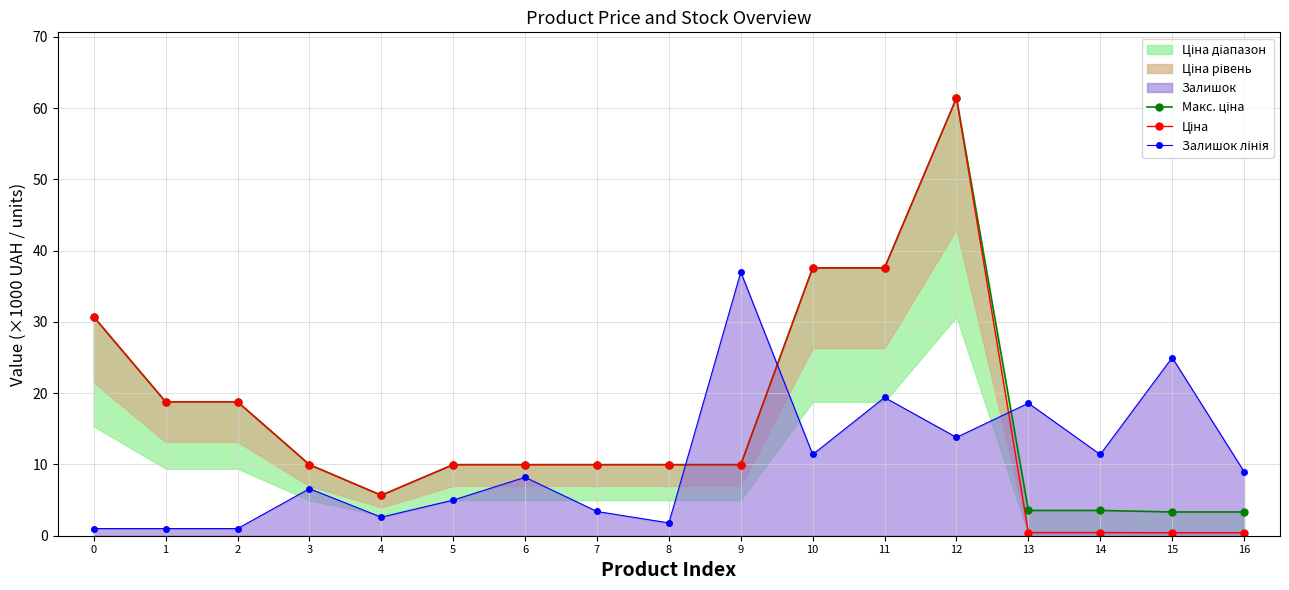

Which series has the largest range (max minus min)?

Ціна